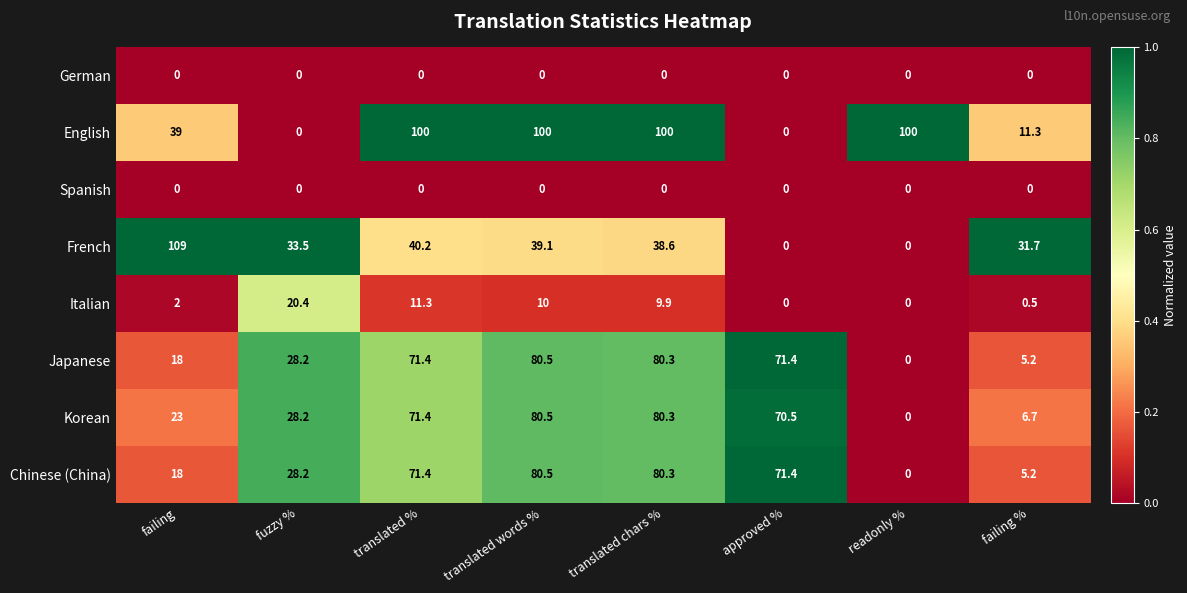

What is the difference between the highest and lowest values at translated chars %?

100.0